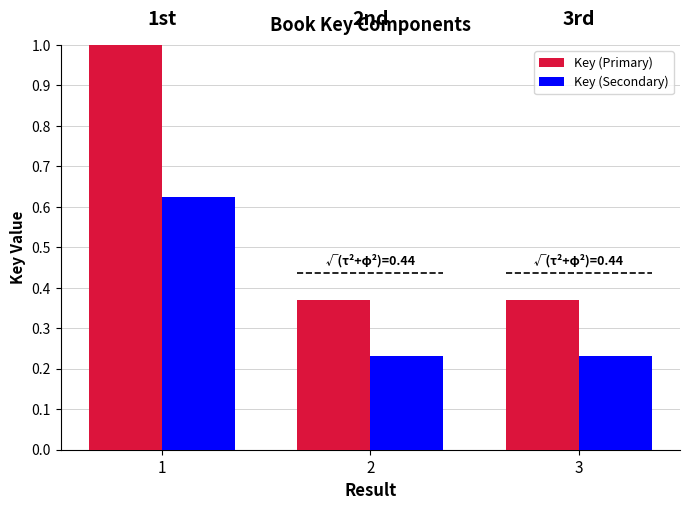

What is the sum of all Key (Secondary) values?

1.1